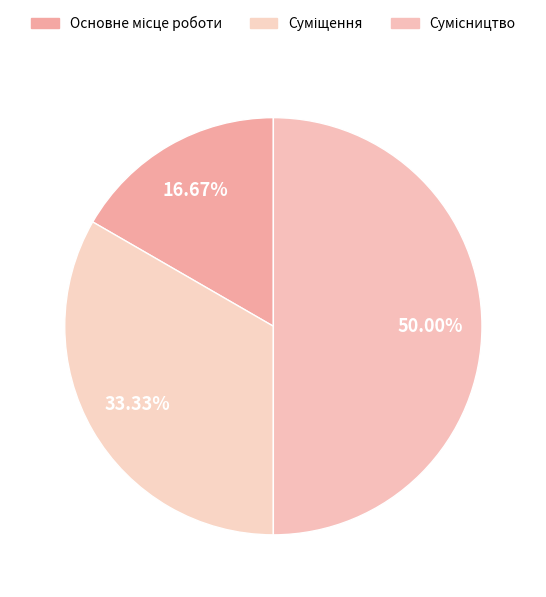

The Основне місце роботи slice represents 17% of the pie. True or false?

True